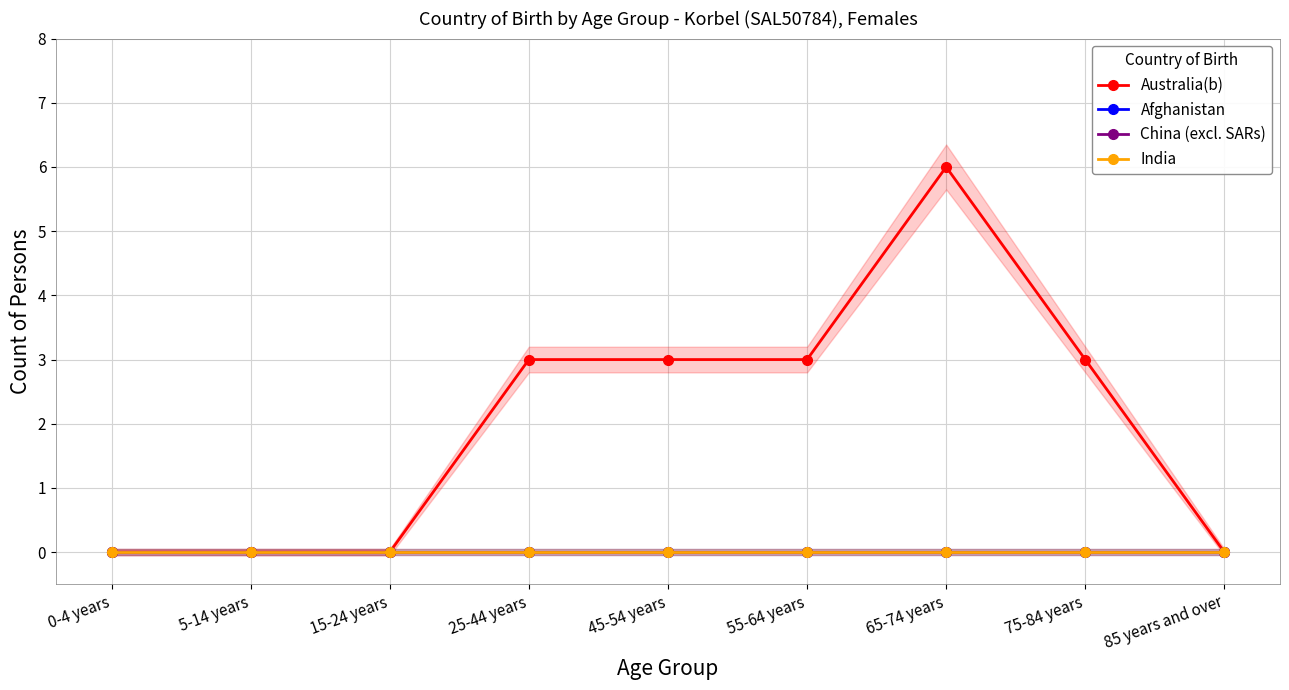

What are all the series names shown in the legend?

Australia(b), Afghanistan, China (excl. SARs), India